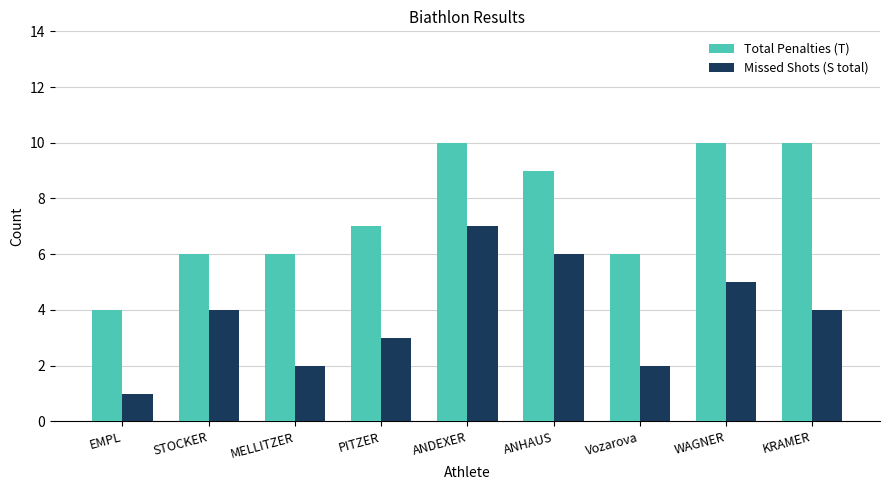

What is the average value of the Missed Shots (S total) series?

4